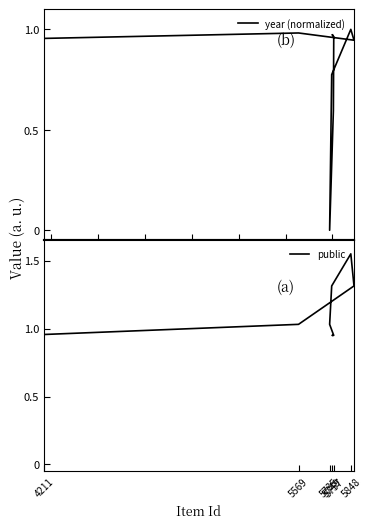

What are all the series names shown in the legend?

year (normalized), public